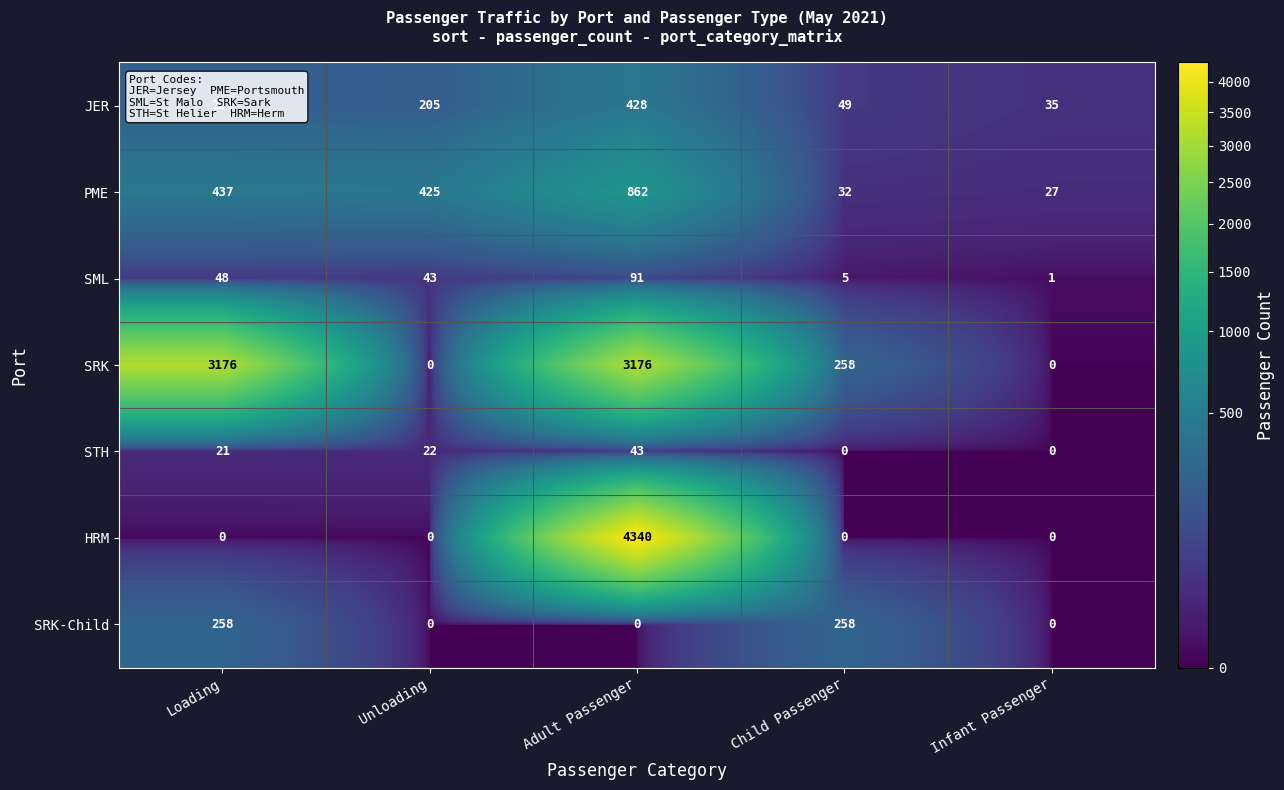

What is the spread (max minus min) of values at Adult Passenger?

4340